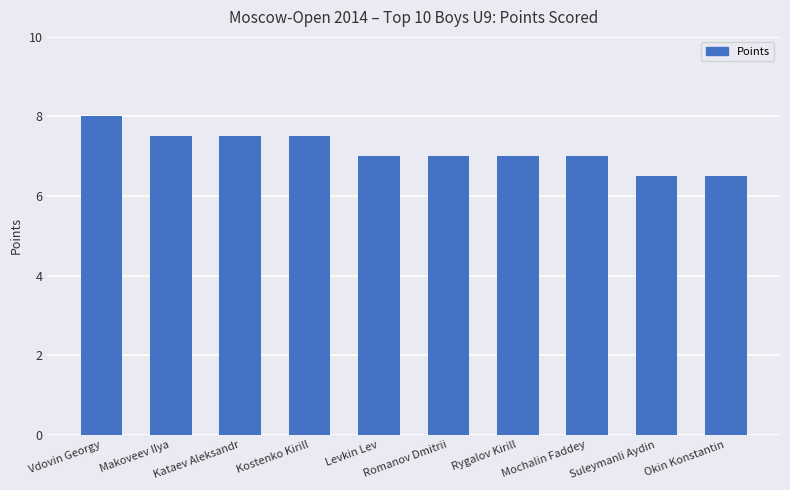

What is the sum of the values at Kostenko Kirill and Okin Konstantin?

14.0